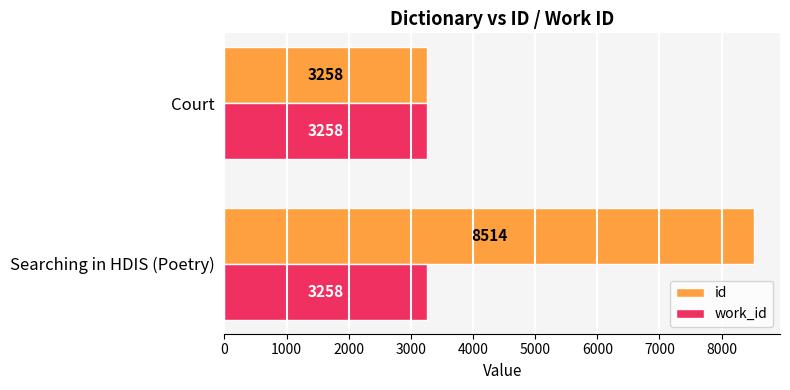

Which series has the largest range (max minus min)?

id